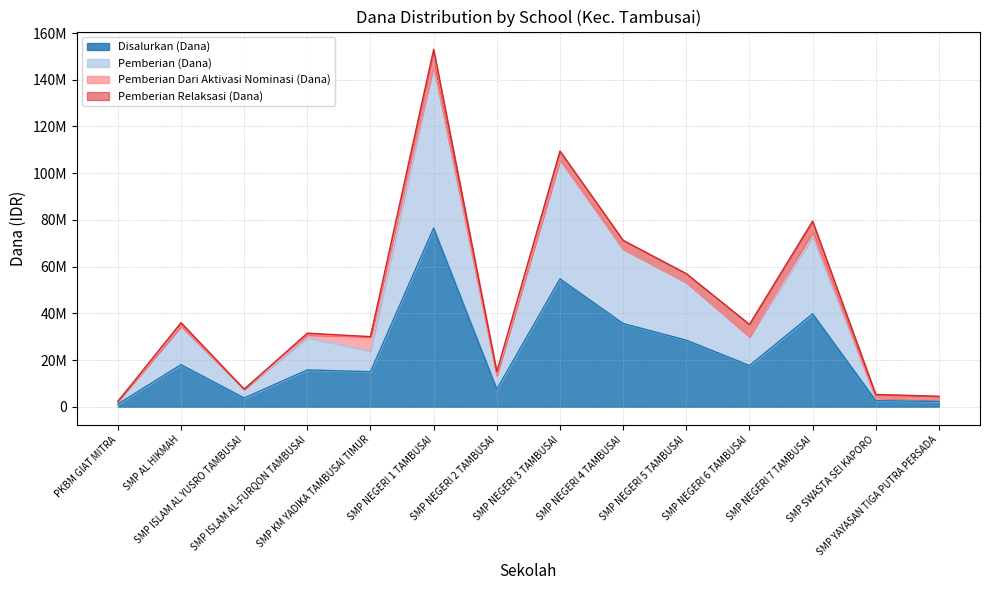

Which has a higher value, SMP KM YADIKA TAMBUSAI TIMUR or SMP ISLAM AL-FURQON TAMBUSAI?

SMP ISLAM AL-FURQON TAMBUSAI